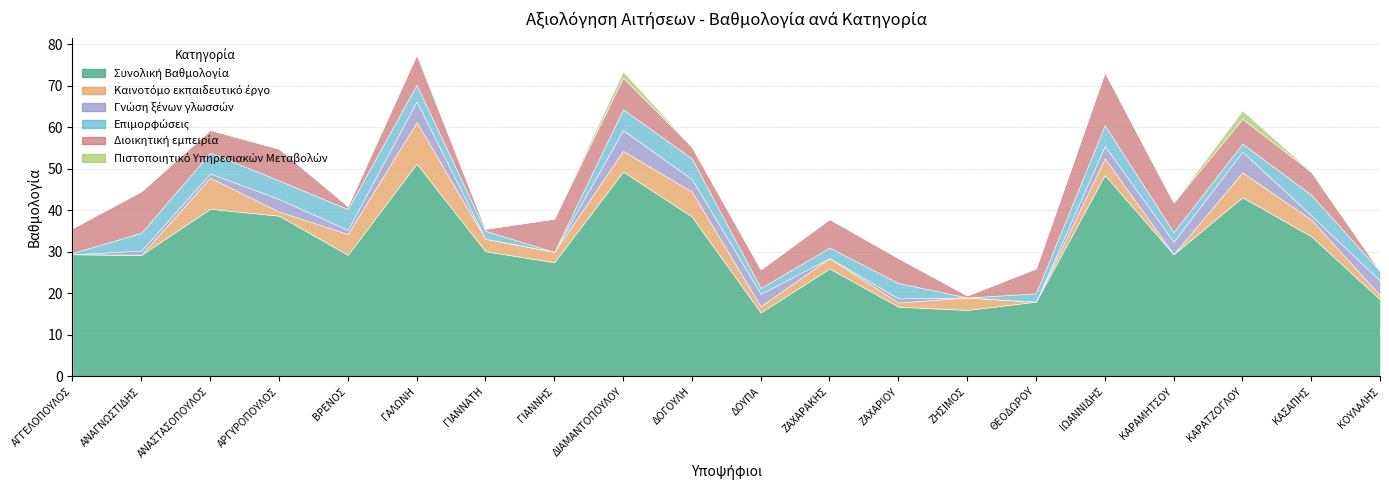

What is the difference between the highest and lowest values at ΓΙΑΝΝΗΣ?

27.5